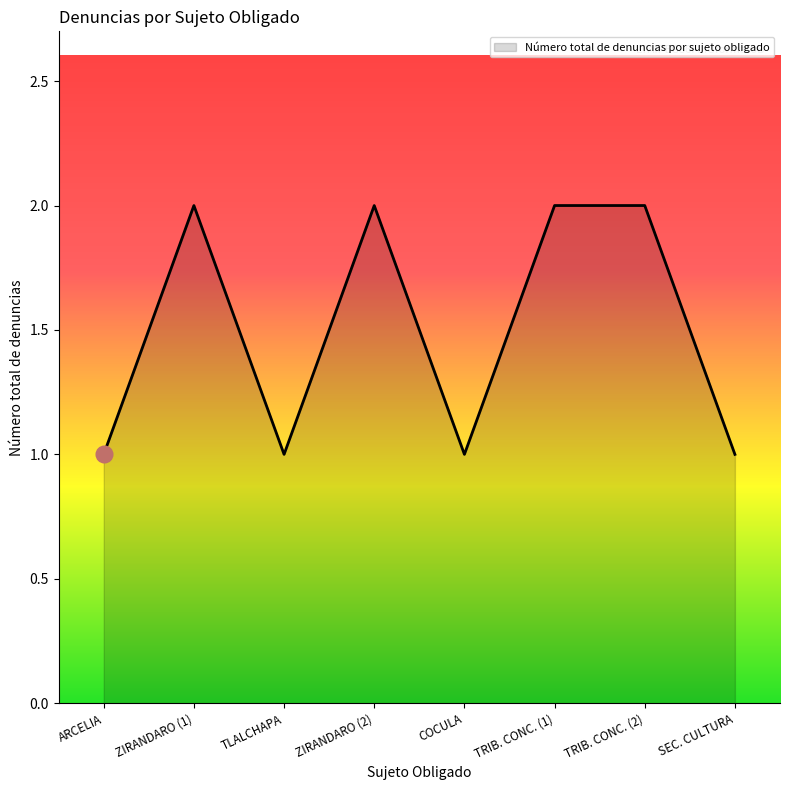

At which category does the data reach its first local valley?

TLALCHAPA